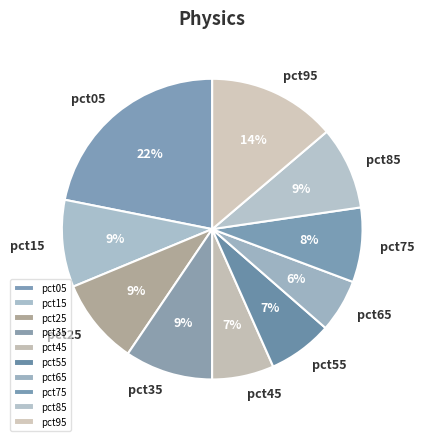

Does pct75 represent more than half of the total?

No